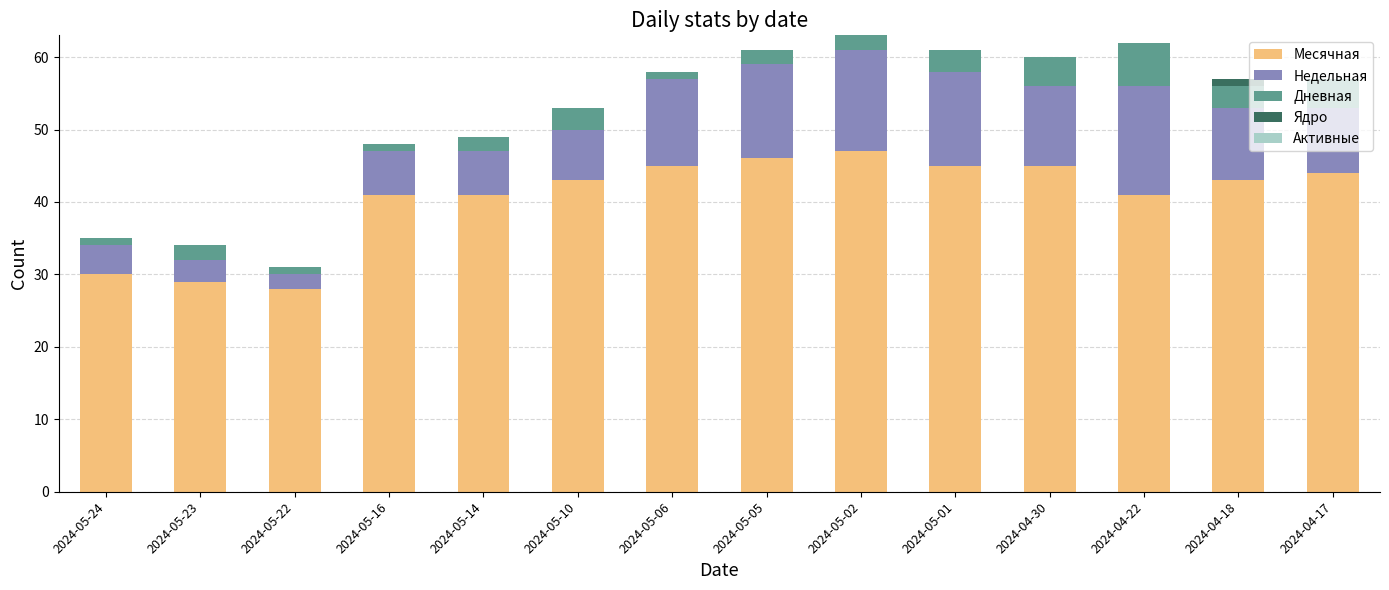

What is the sum of all Месячная values?

568